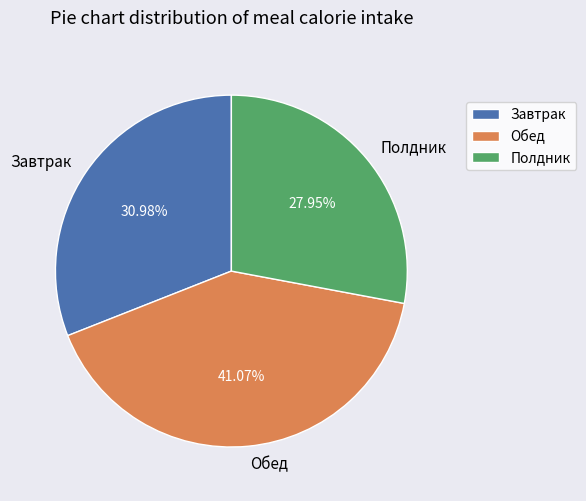

To the nearest percent, what is the average slice percentage?

33%